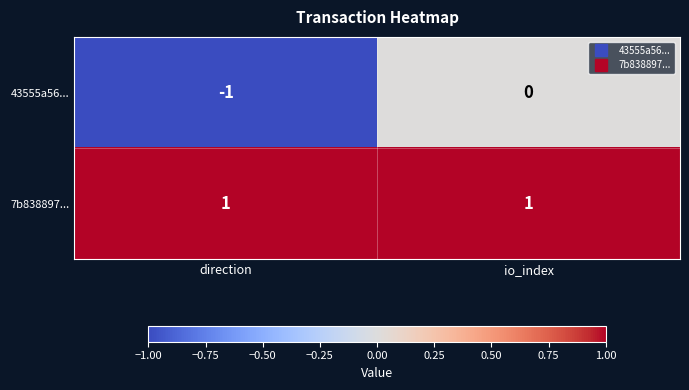

The value of 7b838897... at direction is 1. True or false?

True